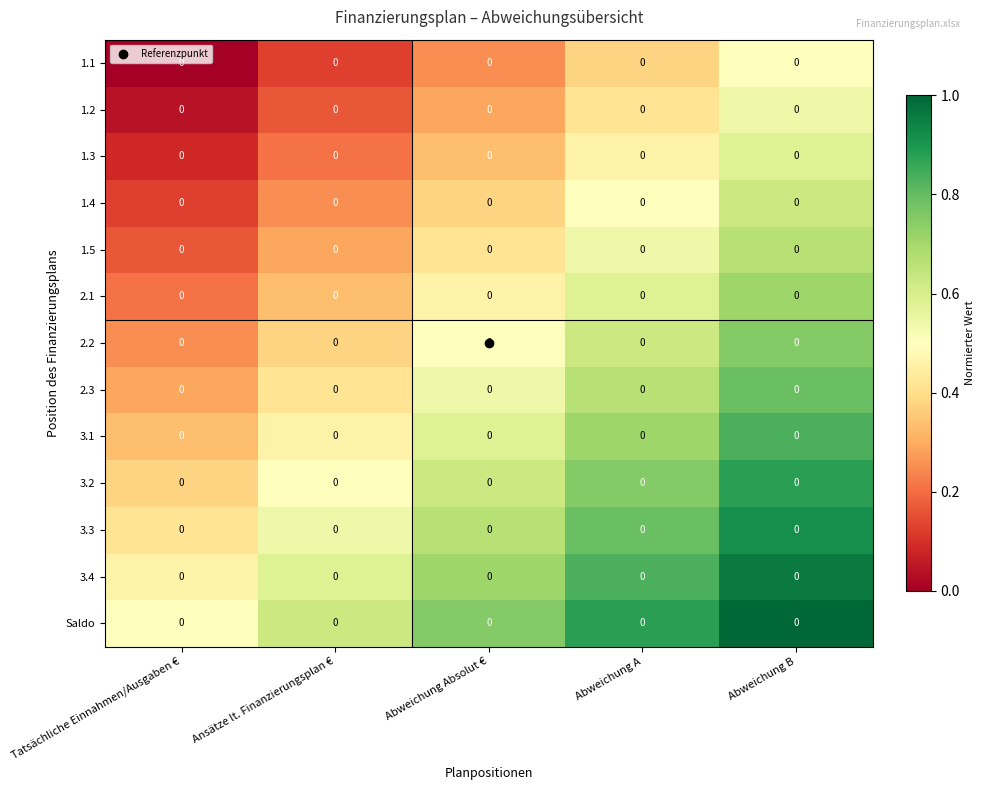

List the series in order of their peak value, lowest first.

1.1, 1.2, 1.3, 1.4, 1.5, 2.1, 2.2, 2.3, 3.1, 3.2, 3.3, 3.4, Saldo